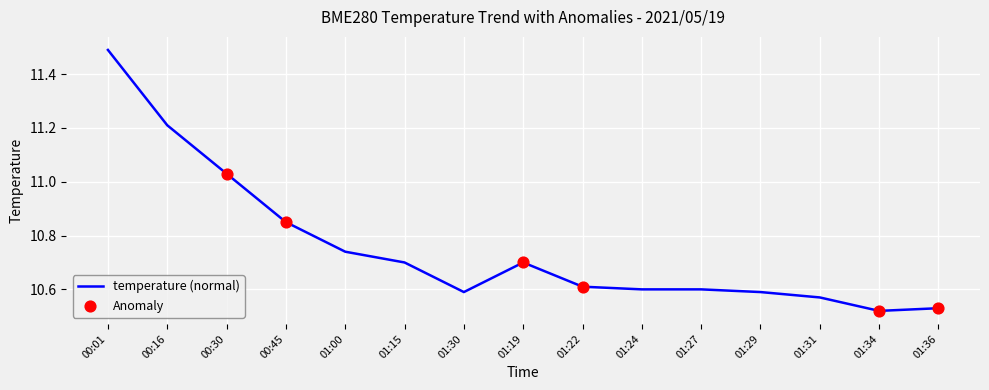

Between 01:24 and 01:00, which is larger?

01:00